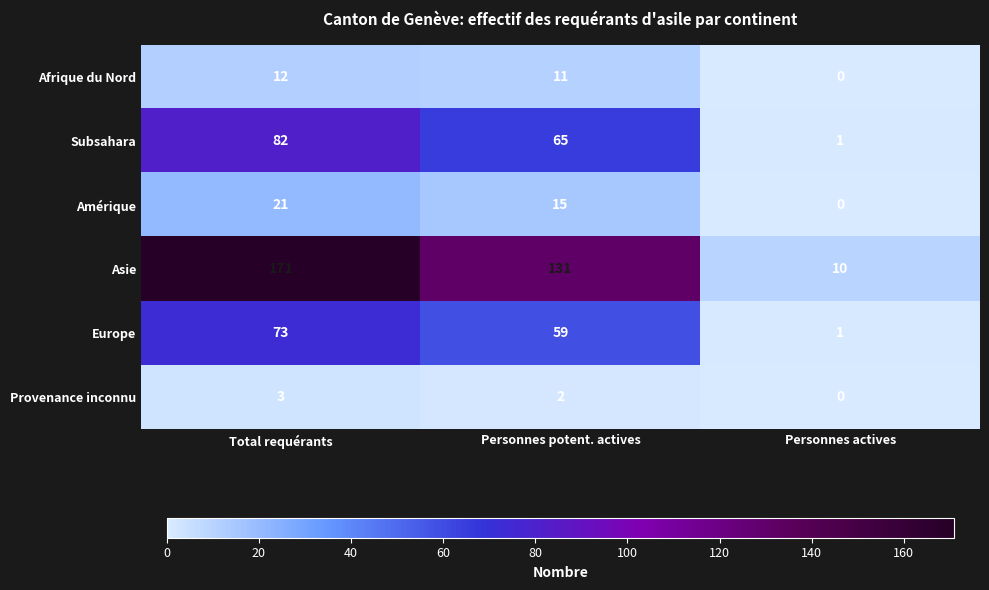

What is the difference between the maximum and minimum values in the Afrique du Nord series?

12